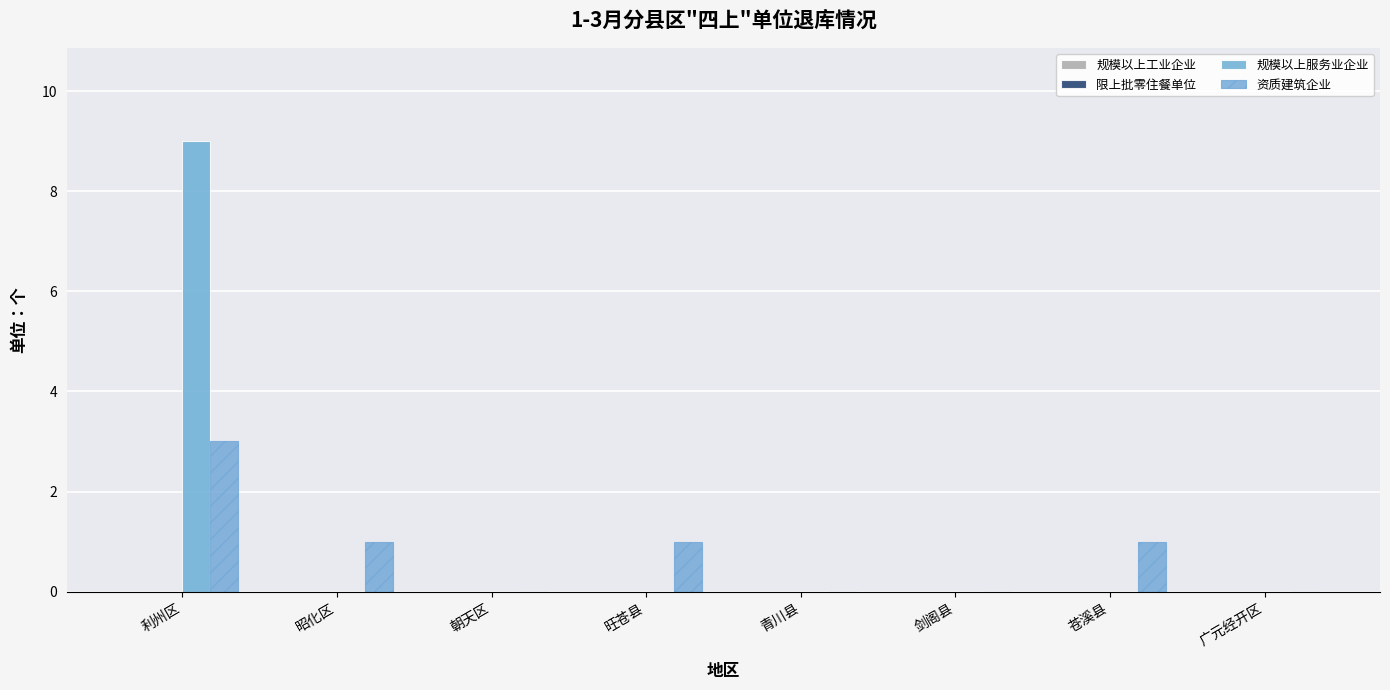

Reading left to right, extract all data points from this chart.

规模以上工业企业: 0	0	0	0	0	0	0	0
限上批零住餐单位: 0	0	0	0	0	0	0	0
规模以上服务业企业: 9	0	0	0	0	0	0	0
资质建筑企业: 3	1	0	1	0	0	1	0